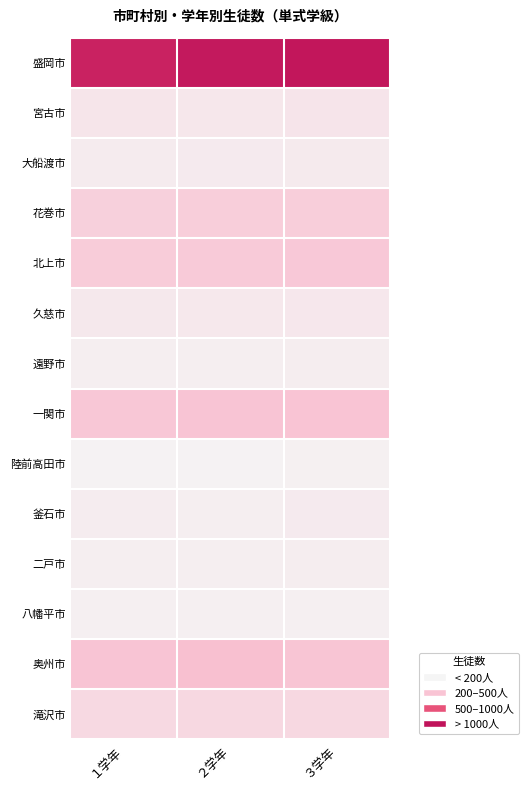

What is the difference between the highest and lowest values at ３学年?

2320